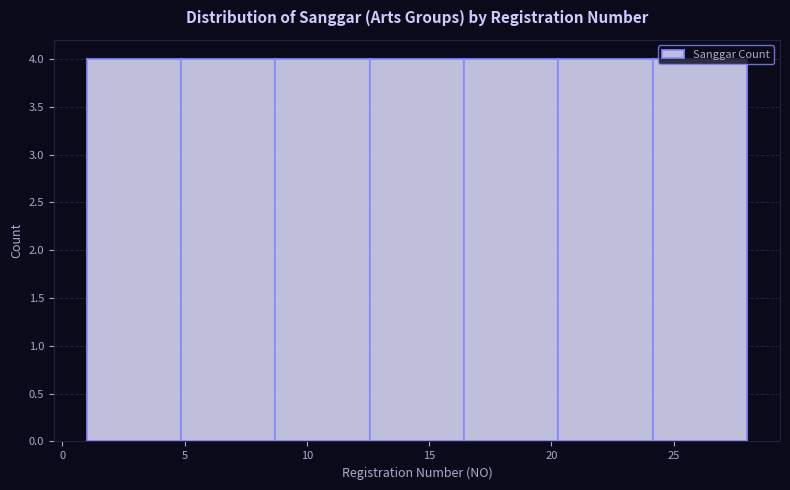

What is the height of the bar covering 5.0 to 8.5 on the x-axis? Neither the bar edges nor the heights are printed on the chart, so give them approximately, as read against the axes.

4